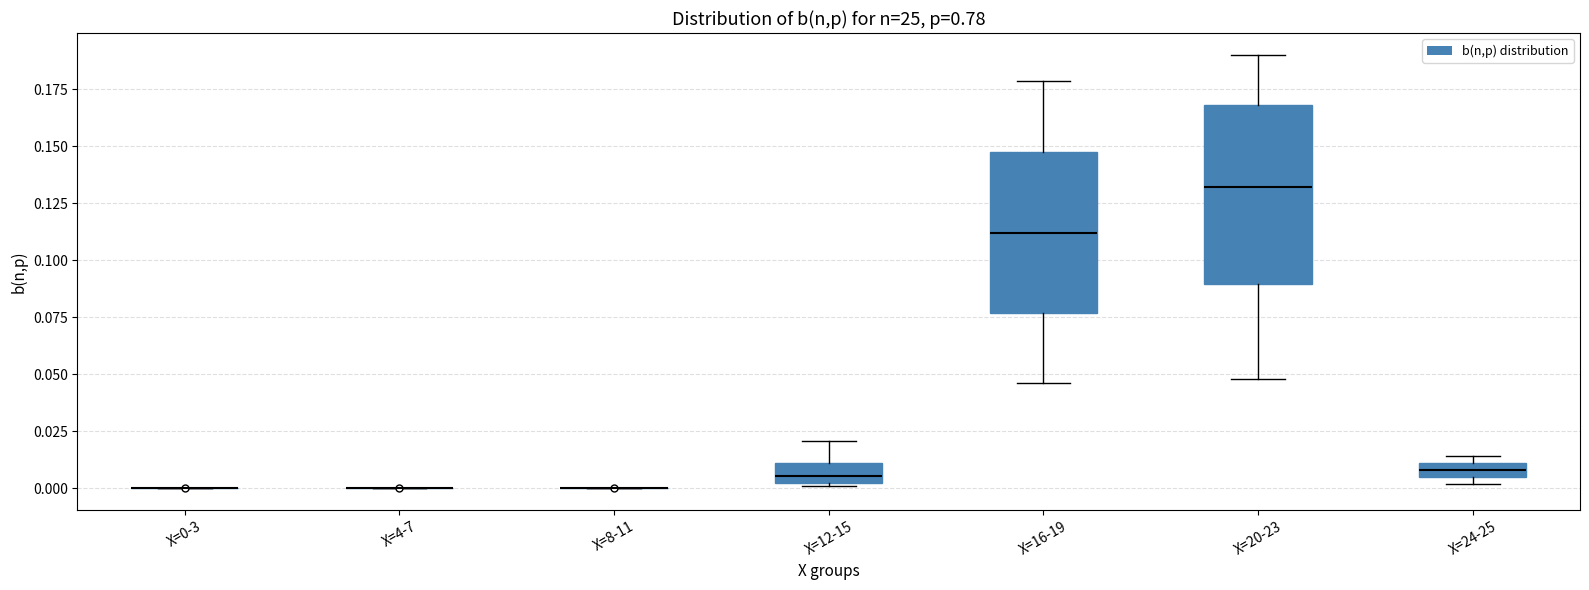

Where is the upper edge of the box for X=16-19 on the y-axis? The values are not printed on the chart, so give them approximately, as read against the axis.

0.145